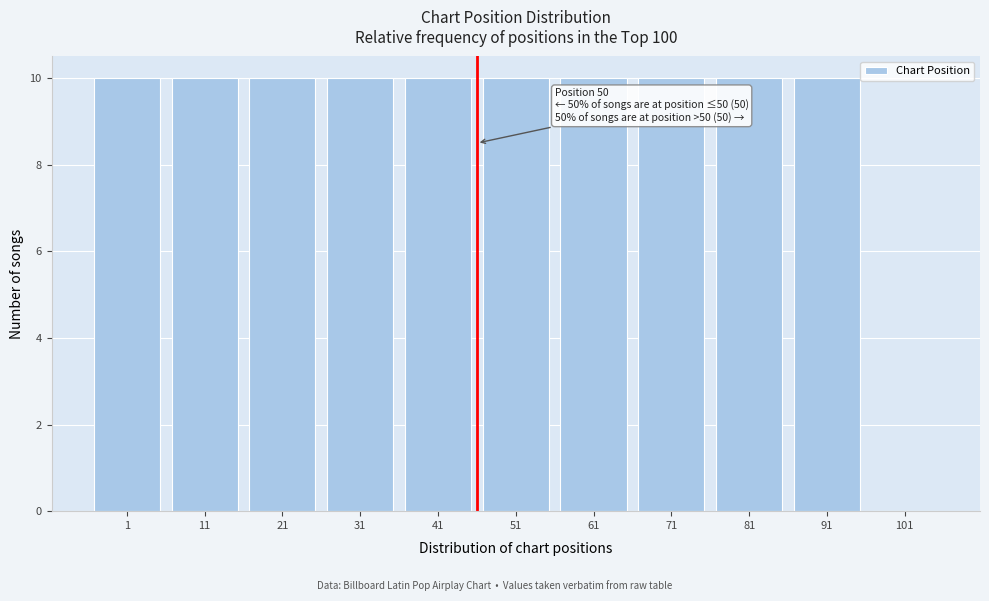

Reading left to right, transcribe all the data shown in this chart.

1=10	11=10	21=10	31=10	41=10	51=10	61=10	71=10	81=10	91=10	101=0